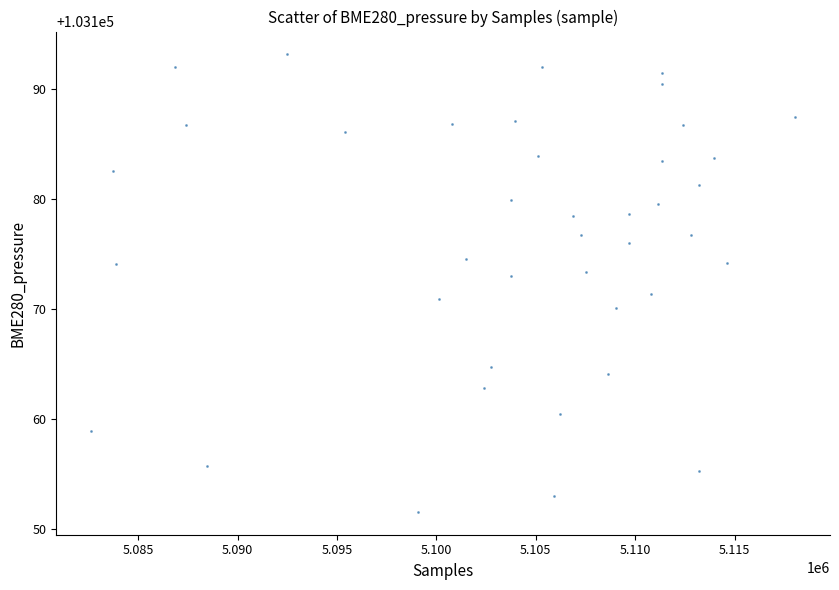

What is the range of X values (max minus min)?

35376.0